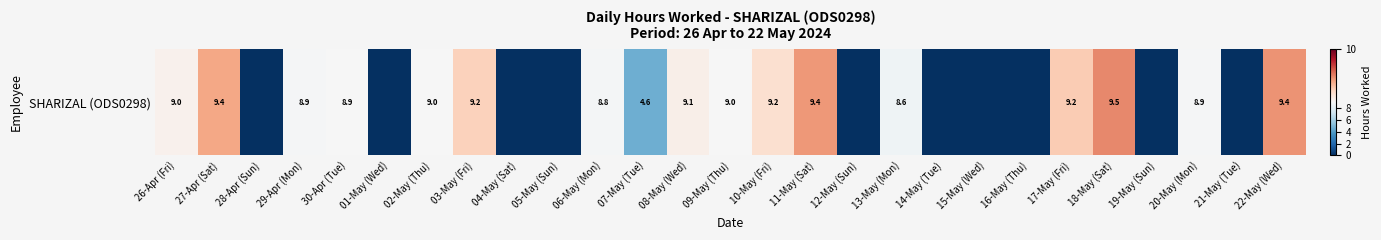

At which label does the data first exceed 8?

26-Apr (Fri)